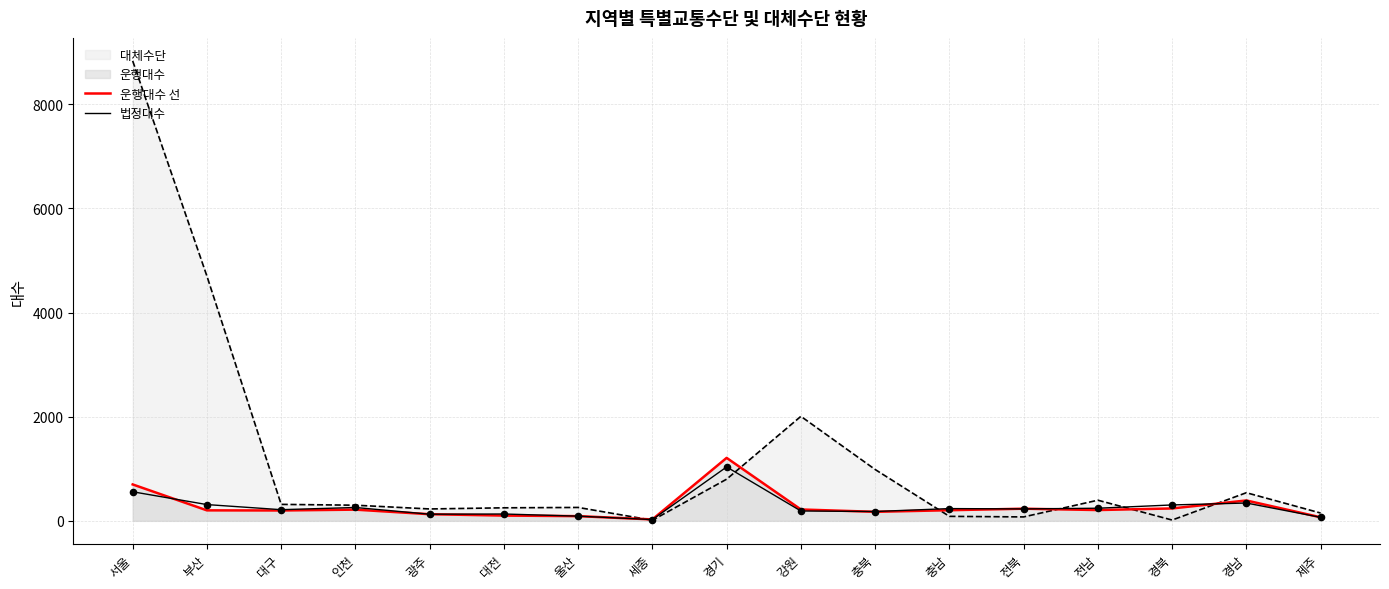

Which series has the largest Y range (max minus min)?

운행대수 선